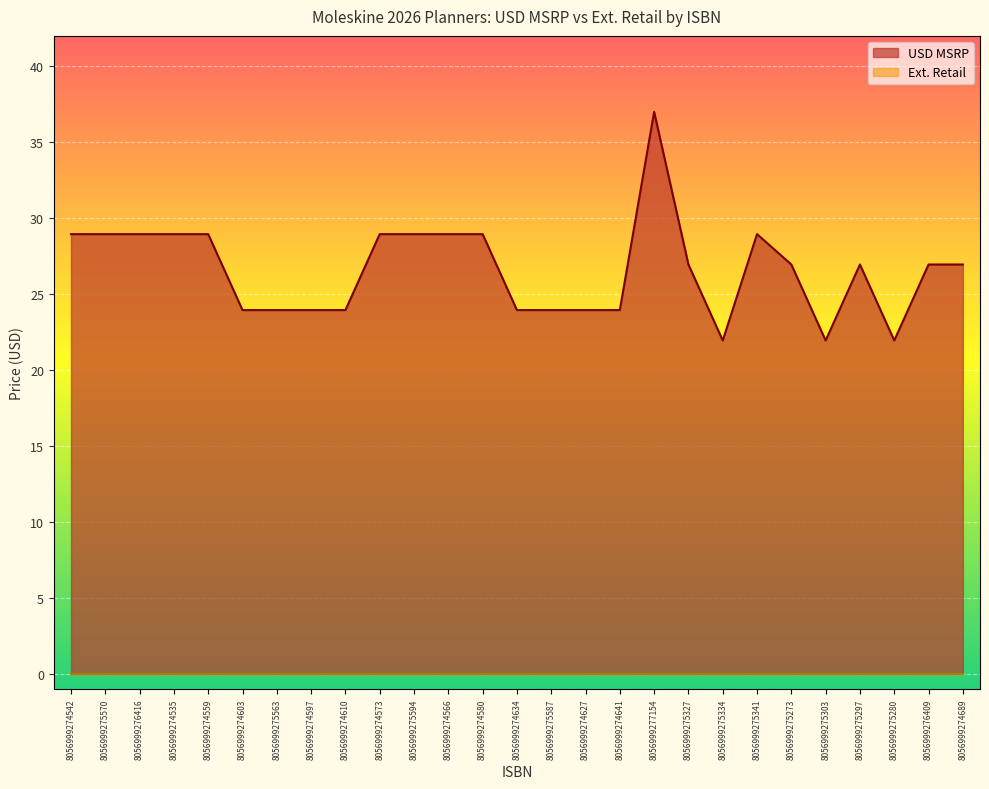

Reading left to right, transcribe all the data shown in this chart.

8056999274542=28.9	8056999275570=28.9	8056999276416=28.9	8056999274535=28.9	8056999274559=28.9	8056999274603=23.9	8056999275563=23.9	8056999274597=23.9	8056999274610=23.9	8056999274573=28.9	8056999275594=28.9	8056999274566=28.9	8056999274580=28.9	8056999274634=23.9	8056999275587=23.9	8056999274627=23.9	8056999274641=23.9	8056999277154=37.0	8056999275327=26.9	8056999275334=21.9	8056999275341=28.9	8056999275273=26.9	8056999275303=21.9	8056999275297=26.9	8056999275280=21.9	8056999276409=26.9	8056999274689=26.9